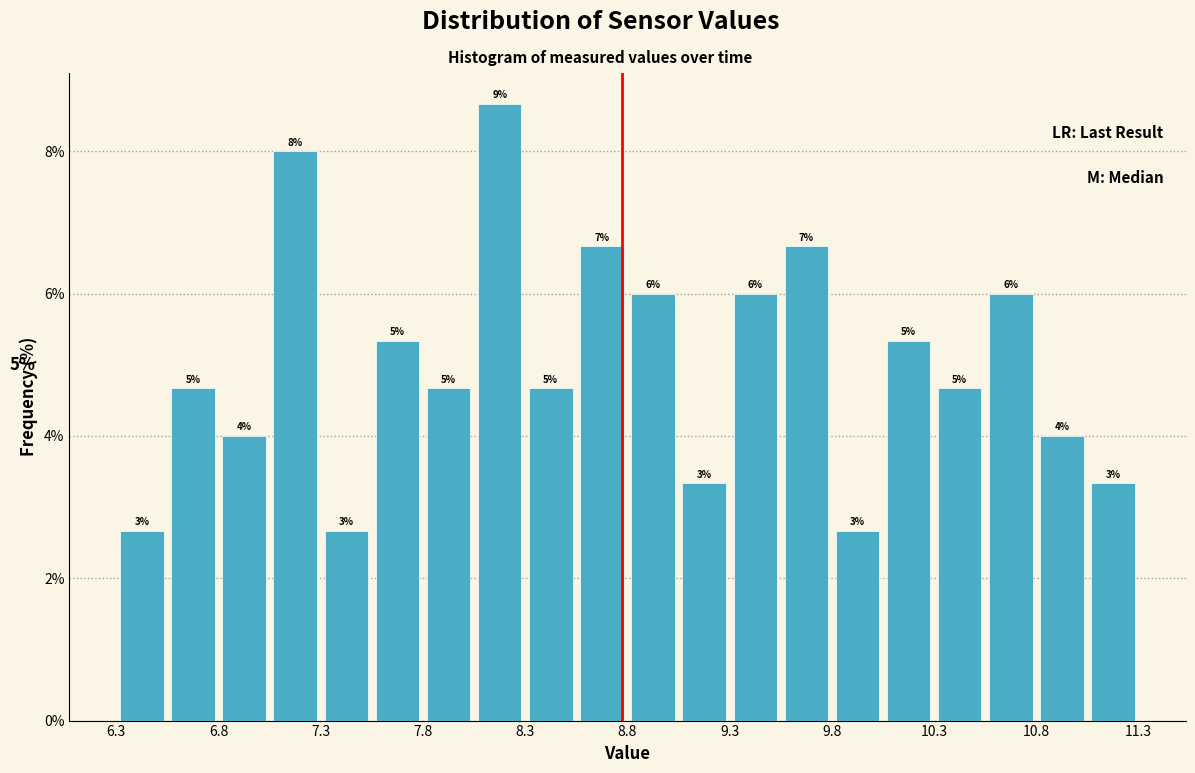

Read against the x-axis, roughly where is the centre of the tallest bar?

8.2